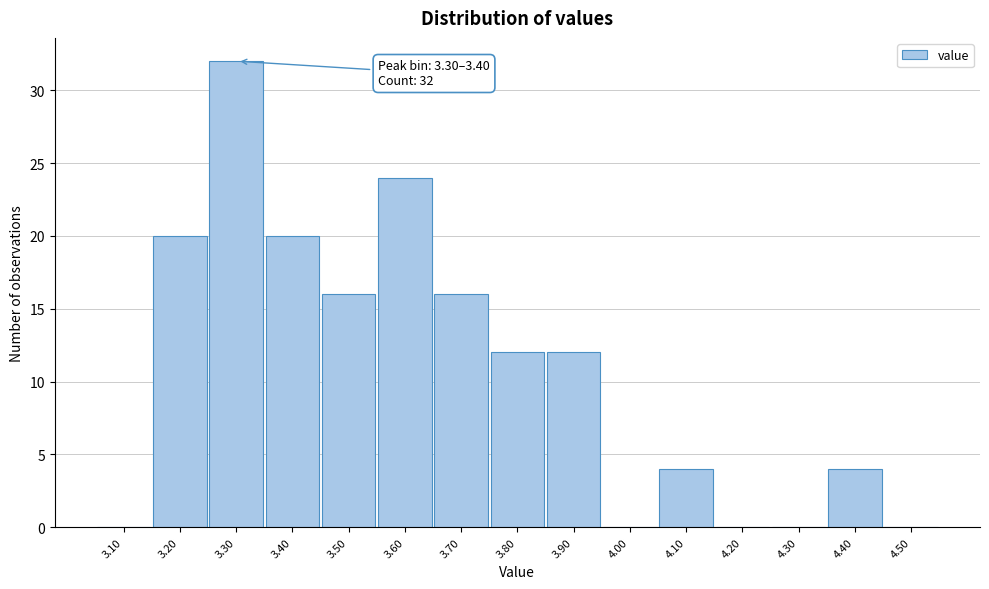

Reading left to right, what are all the values shown in this chart?

3.10=0	3.20=20	3.30=32	3.40=20	3.50=16	3.60=24	3.70=16	3.80=12	3.90=12	4.00=0	4.10=4	4.20=0	4.30=0	4.40=4	4.50=0